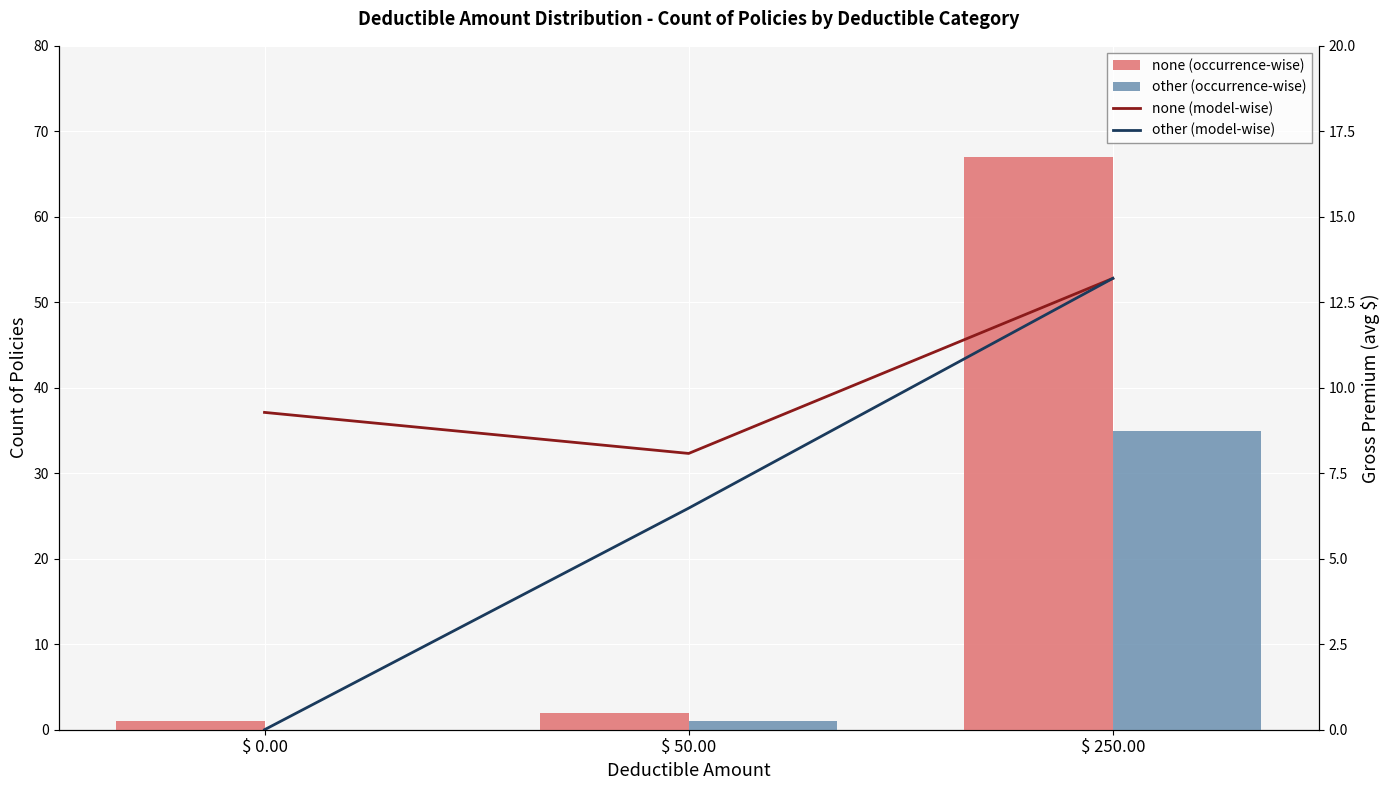

List the series in order of their peak value, highest first.

none (occurrence-wise), other (occurrence-wise), none (model-wise), other (model-wise)